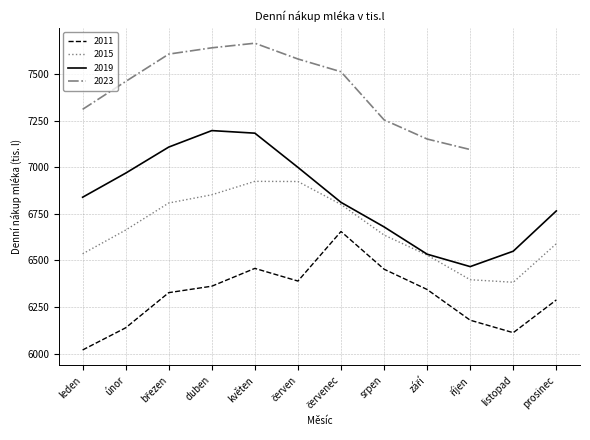

What is the maximum value for 2019?

7197.0